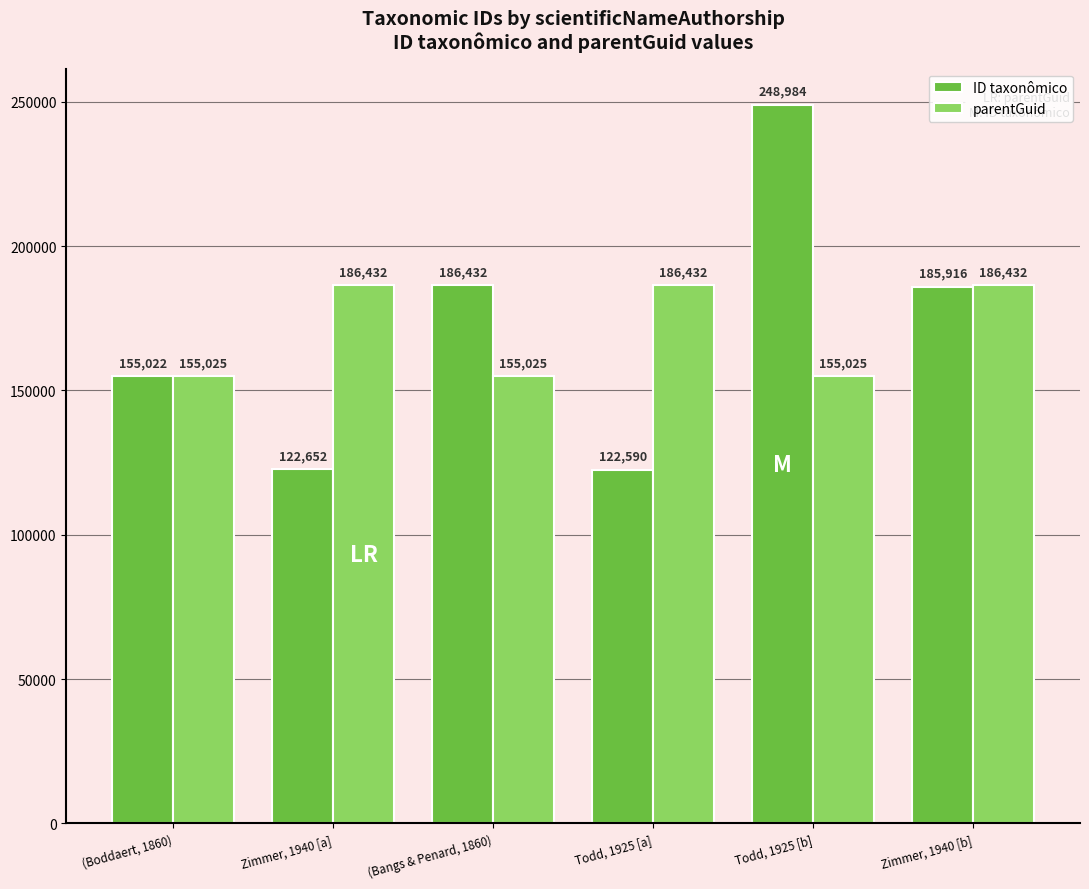

True or false: ID taxonômico has a value of 185916 at Zimmer, 1940 [b].

True